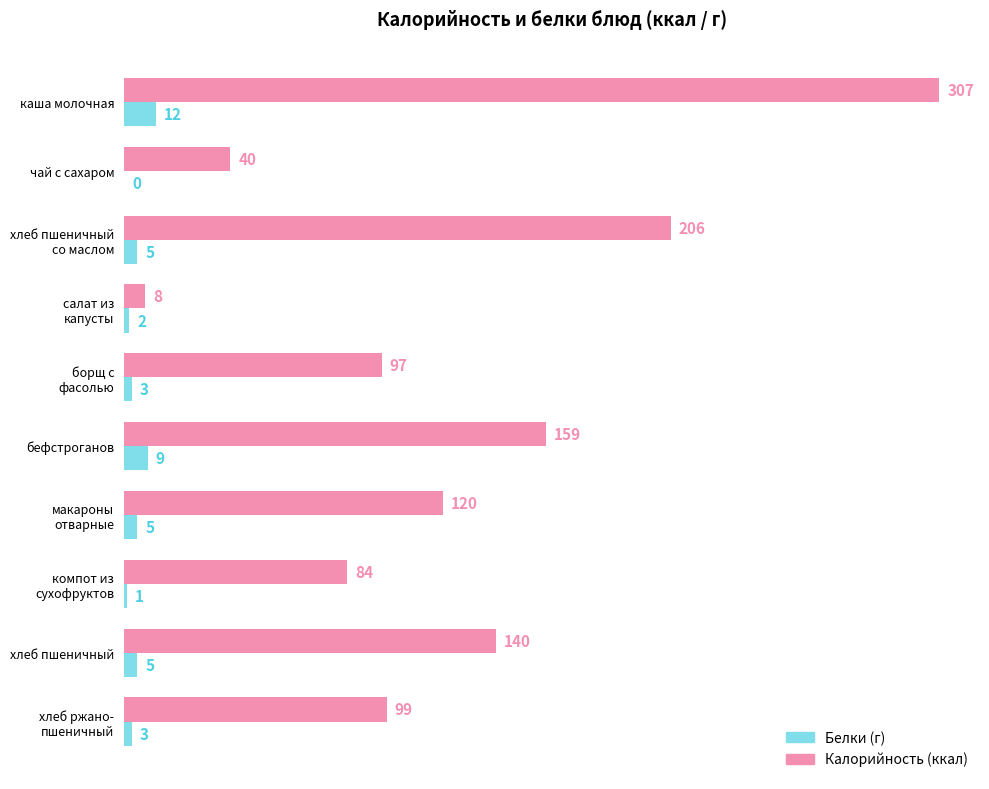

At which category is the sum across all series the highest?

каша молочная